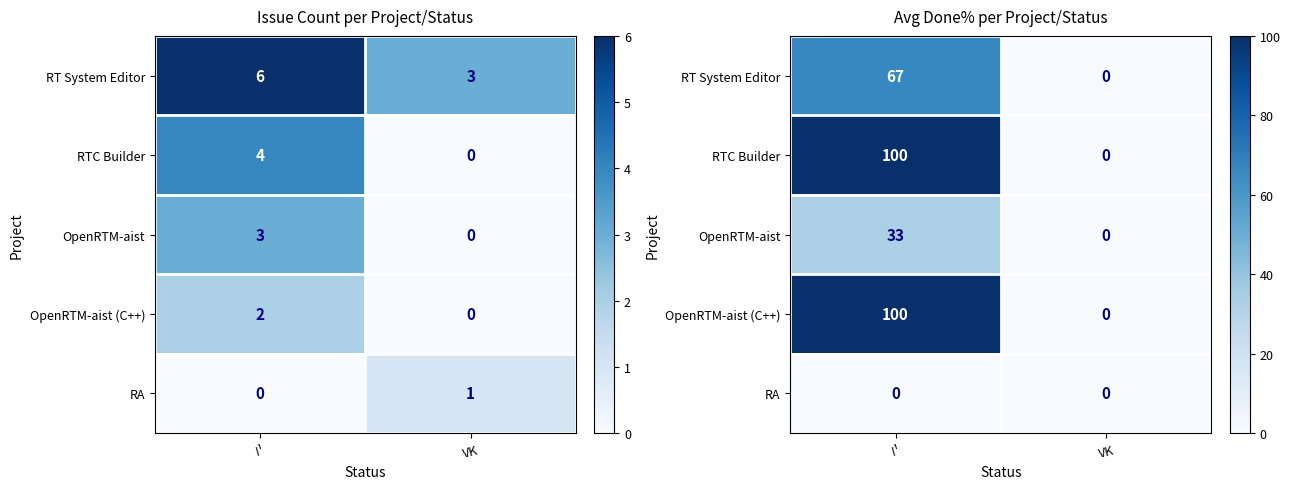

Rank the series by their maximum value, from highest to lowest.

RTC Builder, OpenRTM-aist (C++), RT System Editor, OpenRTM-aist, RA